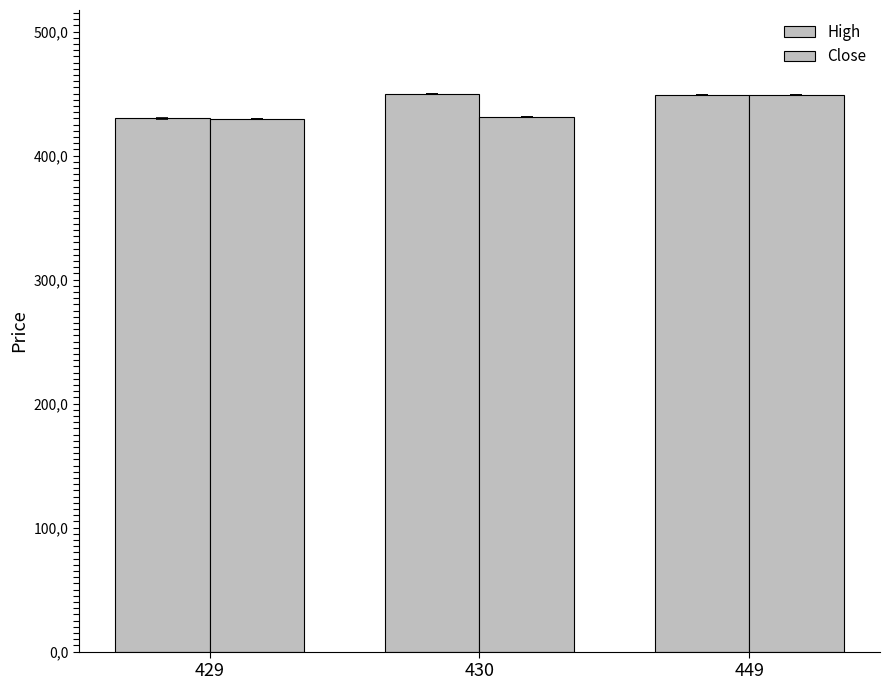

Are the bars horizontal?

No